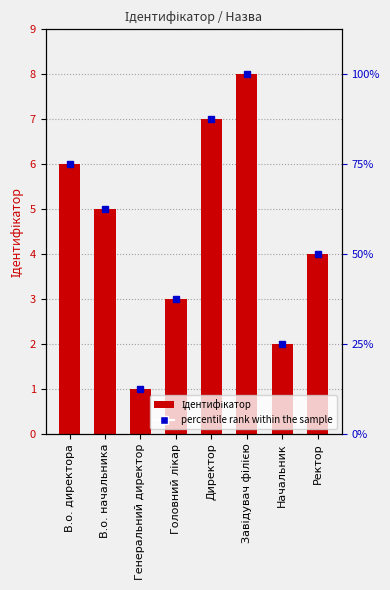

What is the sum of the values at Завідувач філією and Генеральний директор?

9